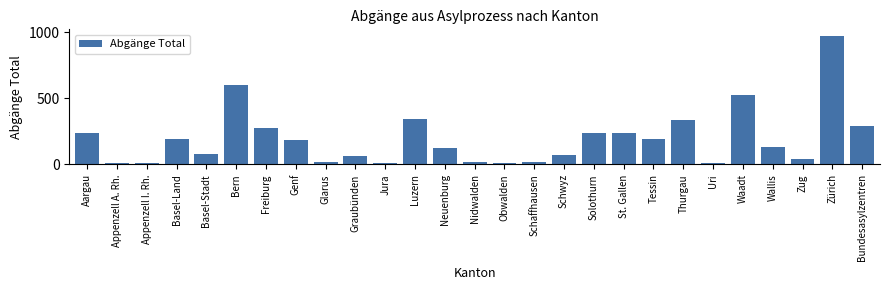

What is the change in value from Bern to Zug?

-559